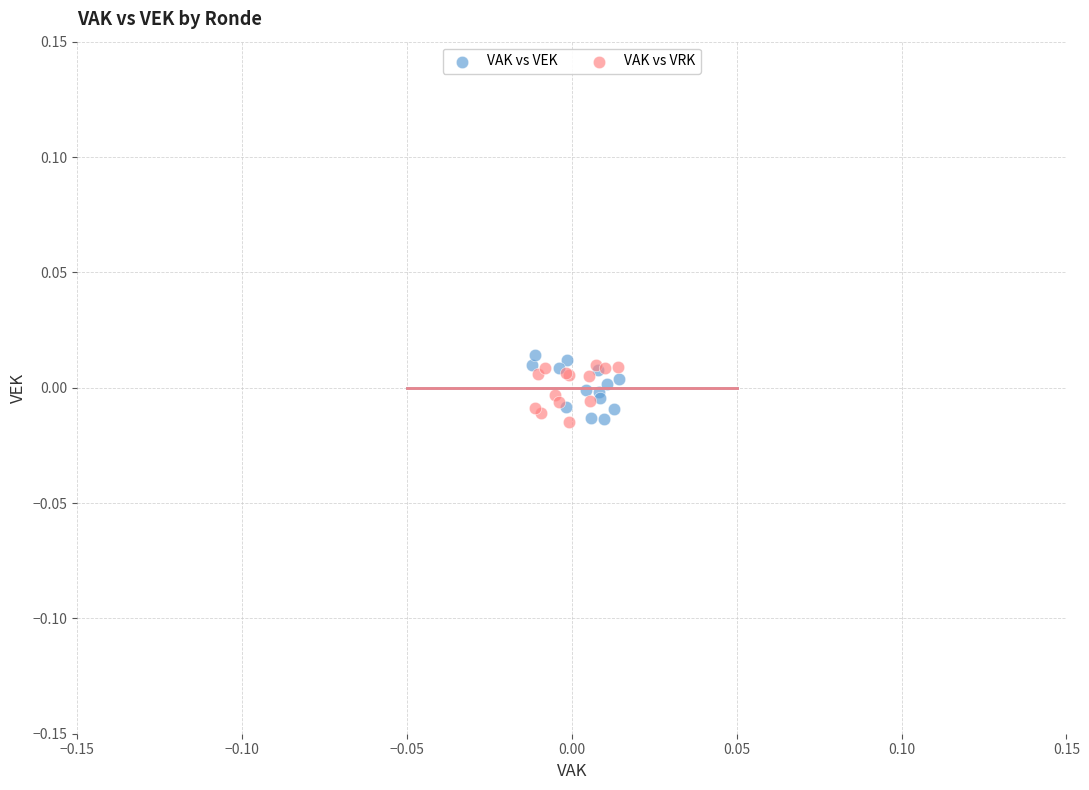

Which series reaches the maximum Y coordinate?

VAK vs VEK